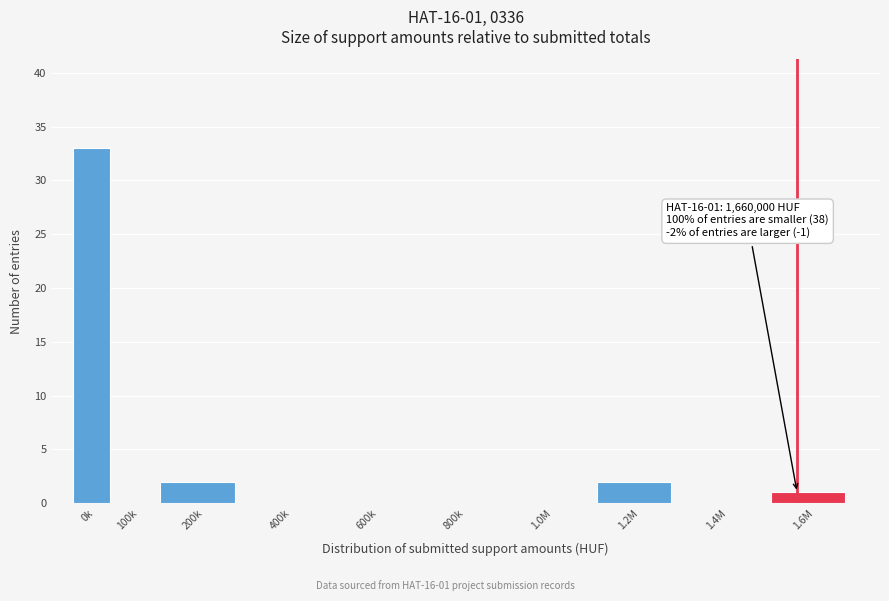

Reading right to left, list all the values displayed in this chart.

1.6M=1	1.4M=0	1.2M=2	1.0M=0	800k=0	600k=0	400k=0	200k=2	100k=0	0k=33